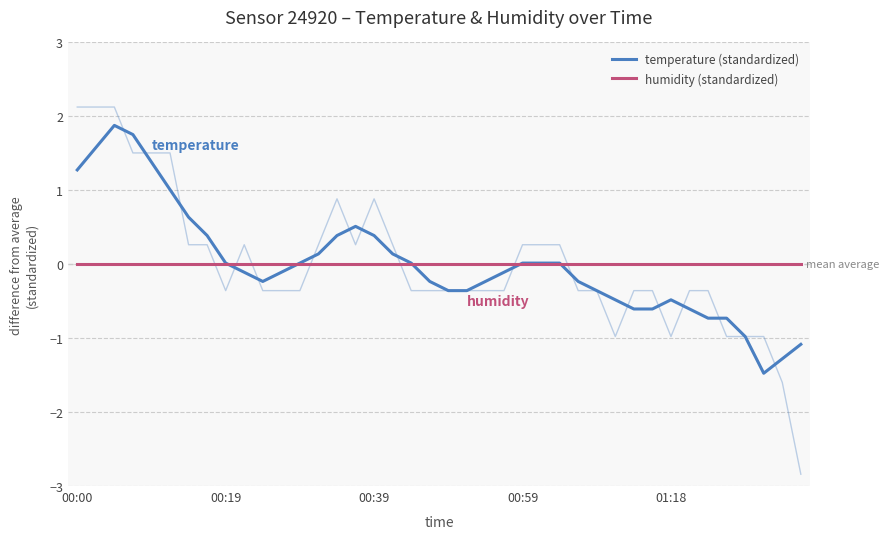

At 00:59, list the series in order from largest to smallest.

temperature (standardized), humidity (standardized)